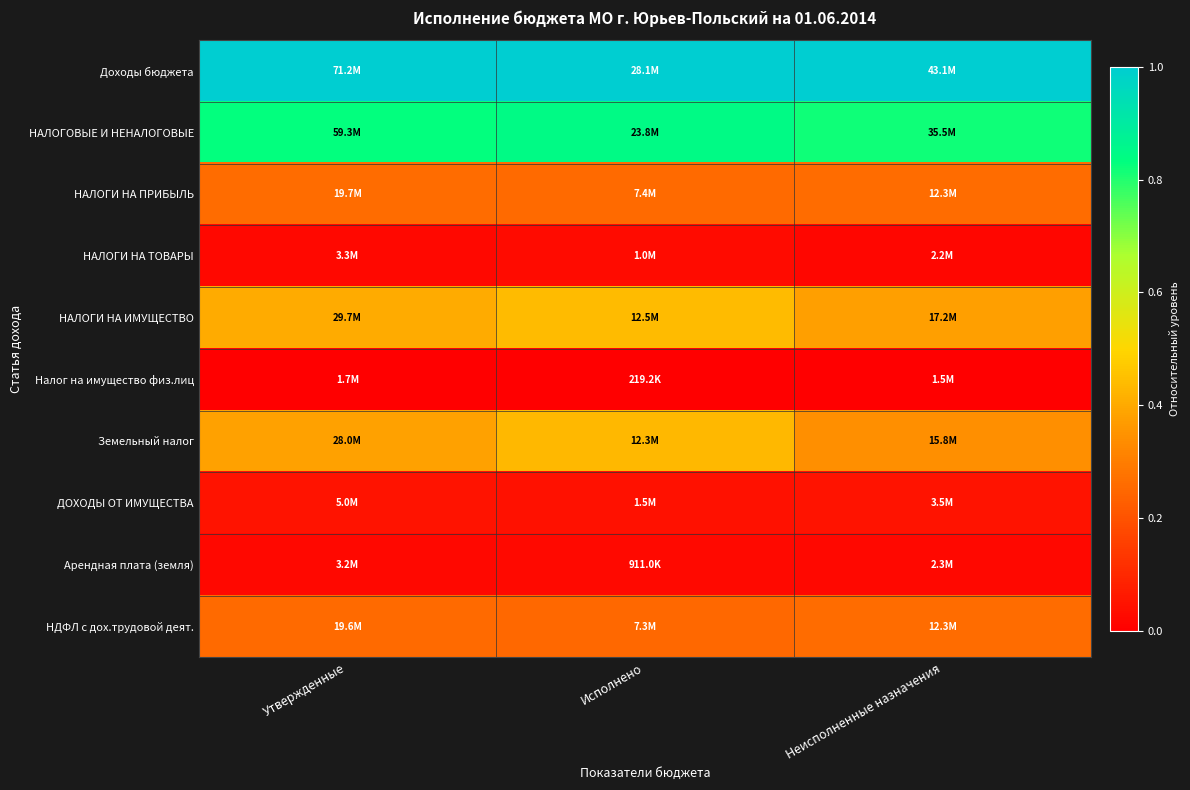

At Исполнено, list the series in order from largest to smallest.

Доходы бюджета, НАЛОГОВЫЕ И НЕНАЛОГОВЫЕ, НАЛОГИ НА ИМУЩЕСТВО, Земельный налог, НАЛОГИ НА ПРИБЫЛЬ, НДФЛ с дох.трудовой деят., ДОХОДЫ ОТ ИМУЩЕСТВА, НАЛОГИ НА ТОВАРЫ, Арендная плата (земля), Налог на имущество физ.лиц